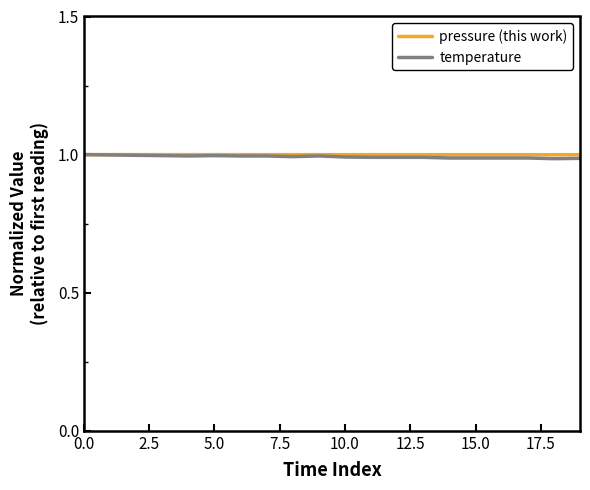

What is the maximum value for pressure (this work)?

1.0